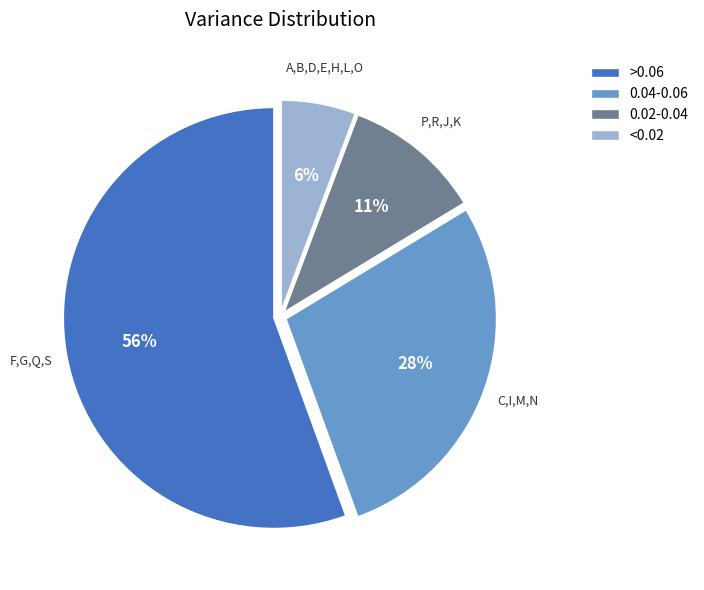

How many segments does this pie chart have?

4